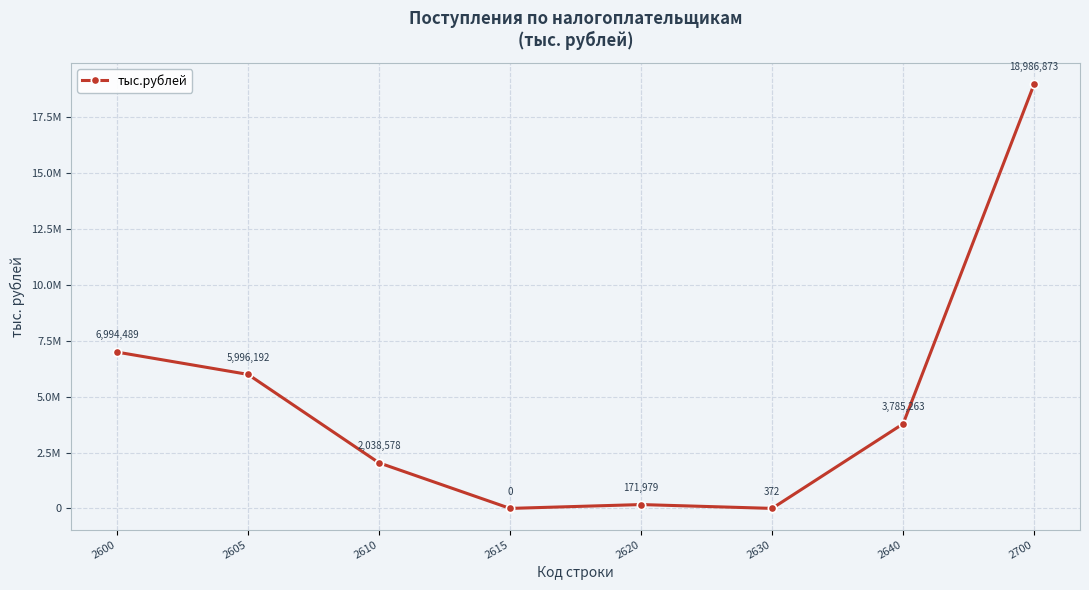

Rank the categories by value from highest to lowest.

2700, 2600, 2605, 2640, 2610, 2620, 2630, 2615